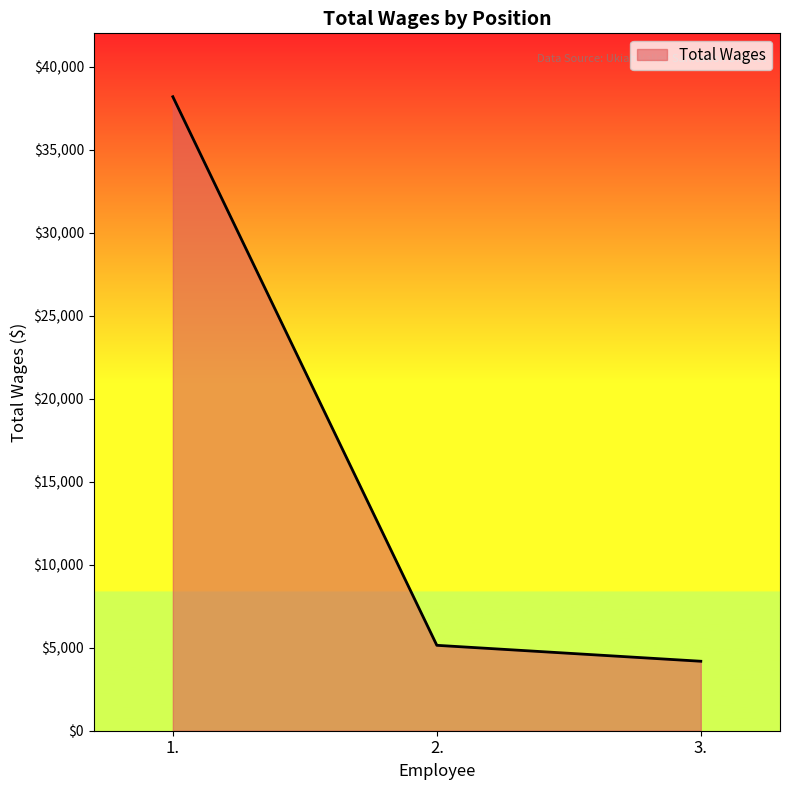

What is the average value?

15840